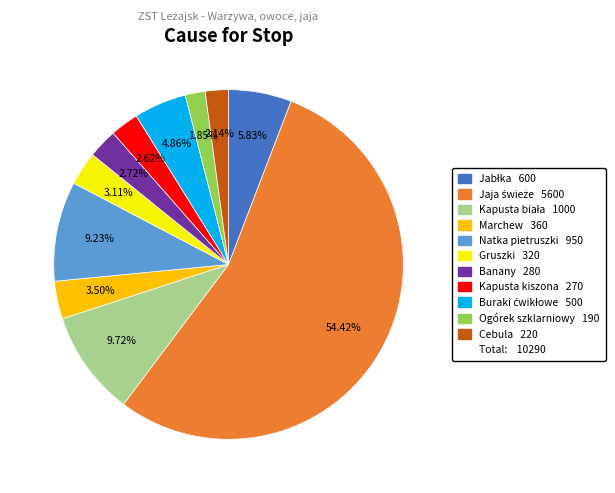

Does any single category account for the majority?

Yes